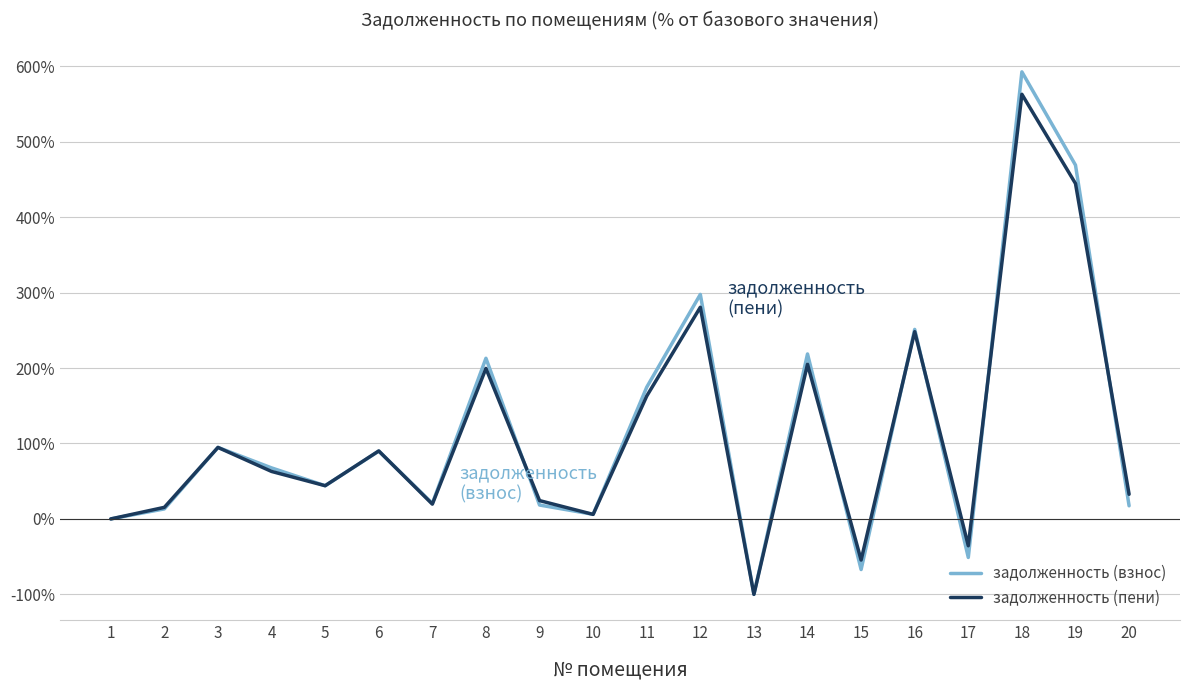

What are all the series names shown in the legend?

задолженность (взнос), задолженность (пени)